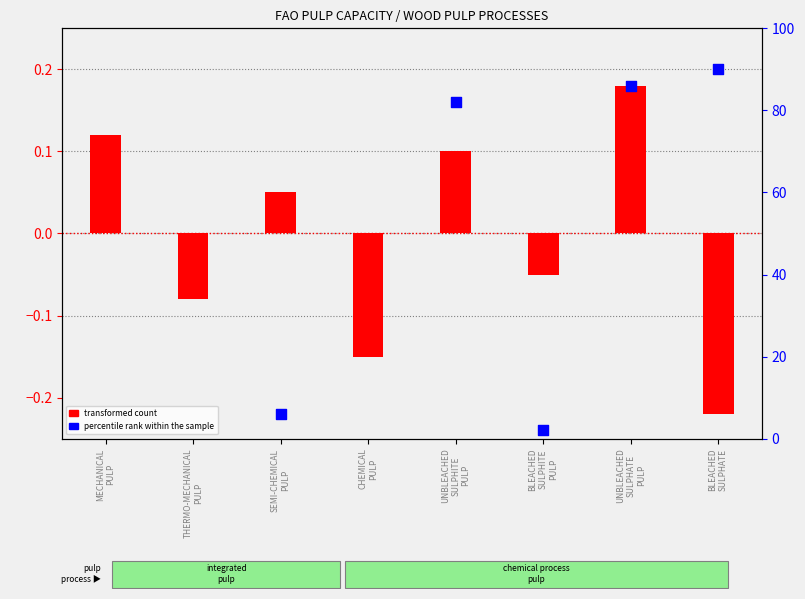

Which series has the largest Y range (max minus min)?

percentile rank within the sample